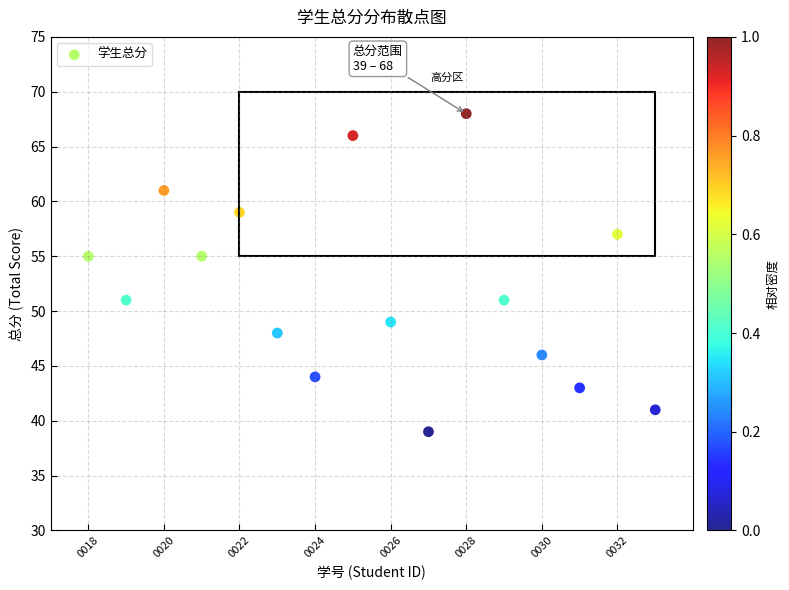

List the coordinates of all points as (X, Y) pairs, reading left to right.

(2023120018, 55)  (2023120019, 51)  (2023120020, 61)  (2023120021, 55)  (2023120022, 59)  (2023120023, 48)  (2023120024, 44)  (2023120025, 66)  (2023120026, 49)  (2023120027, 39)  (2023120028, 68)  (2023120029, 51)  (2023120030, 46)  (2023120031, 43)  (2023120032, 57)  (2023120033, 41)